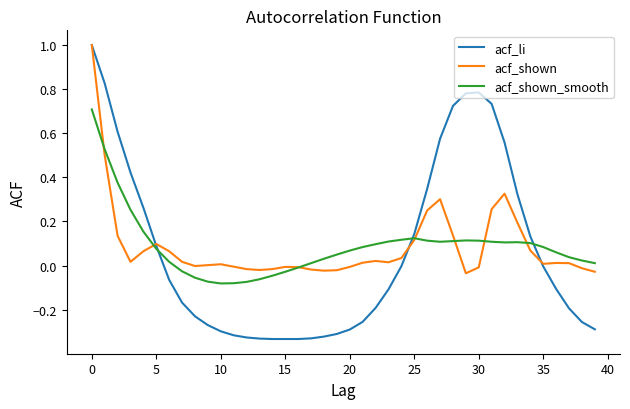

What is the highest value of the acf_li series?

1.0